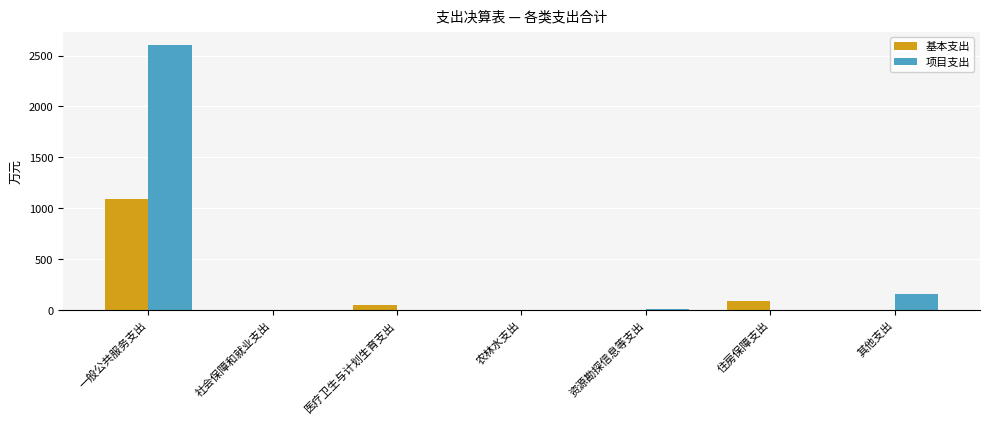

What is the sum of the 基本支出 values at 资源勘探信息等支出 and 社会保障和就业支出?

4.0